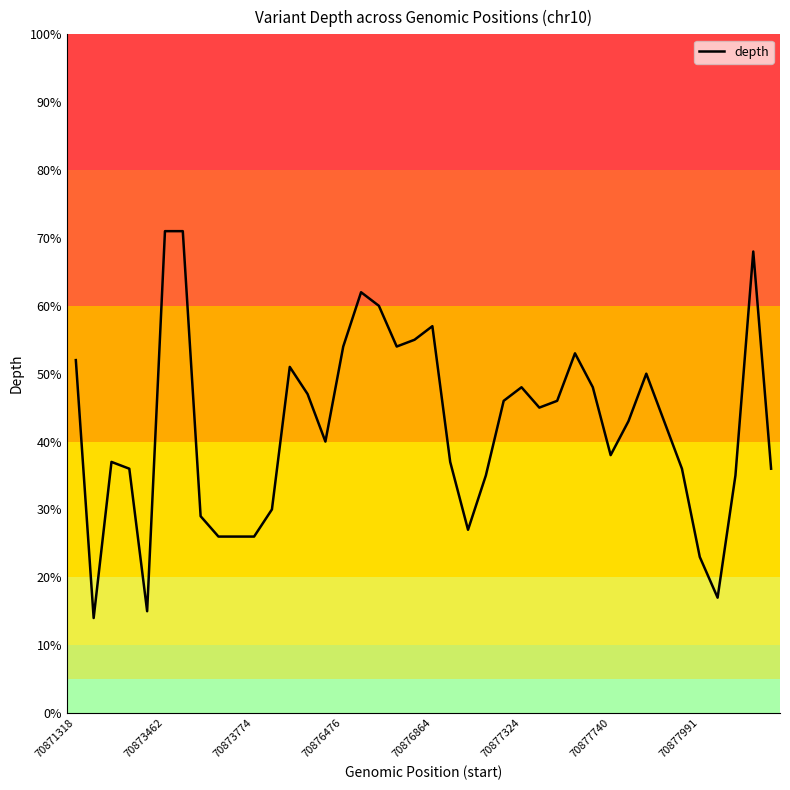

What is the greatest value displayed?

71